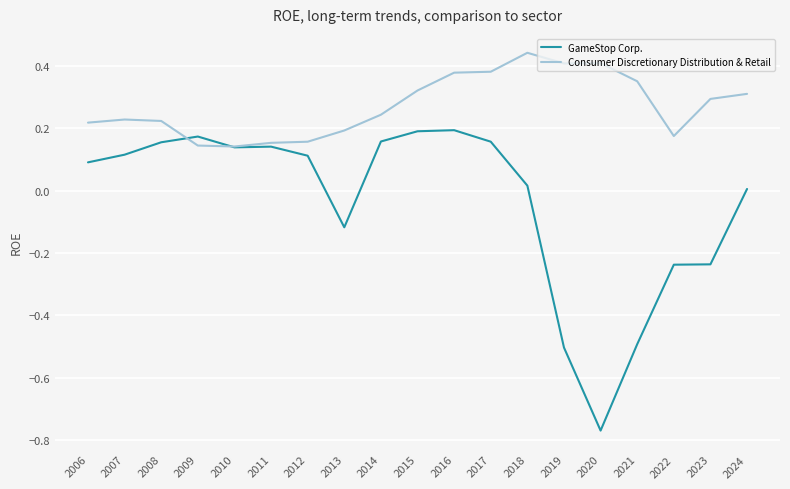

How many intersections are there between Consumer Discretionary Distribution & Retail and GameStop Corp.?

2